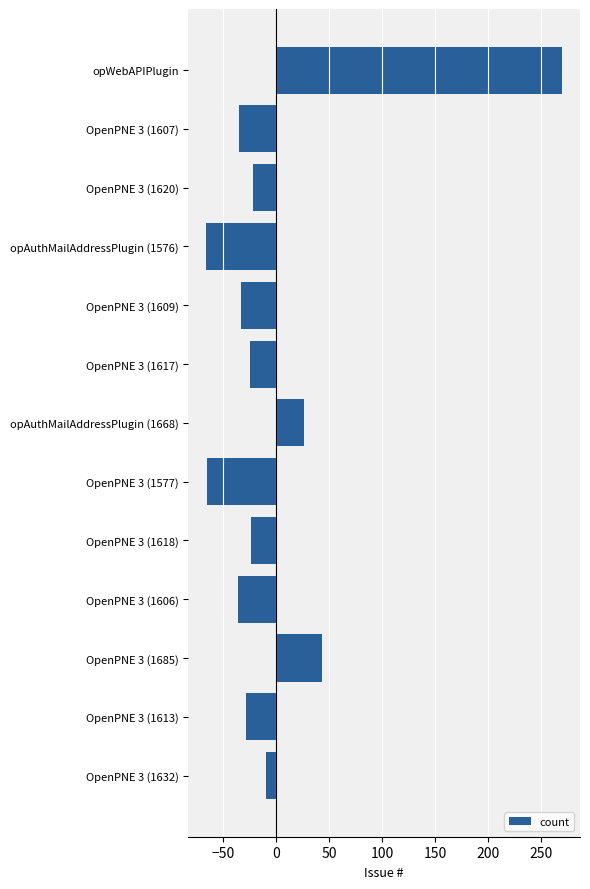

What is the minimum value shown in the chart?

-65.5